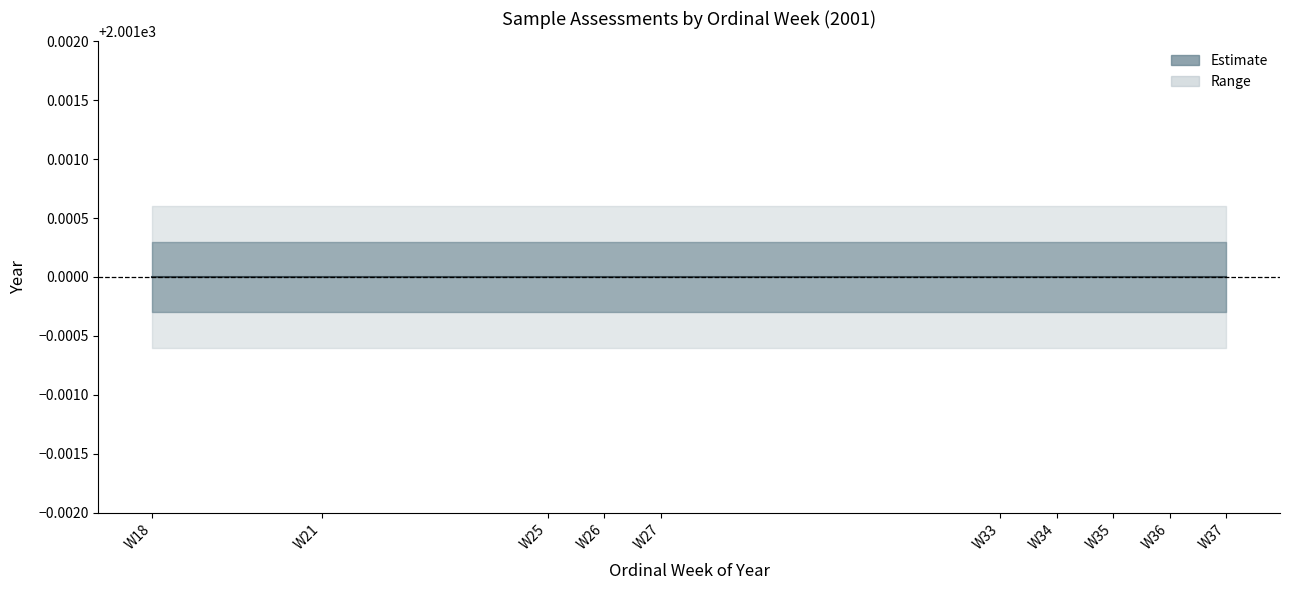

What is the lowest value of the lower_bound series?

2001